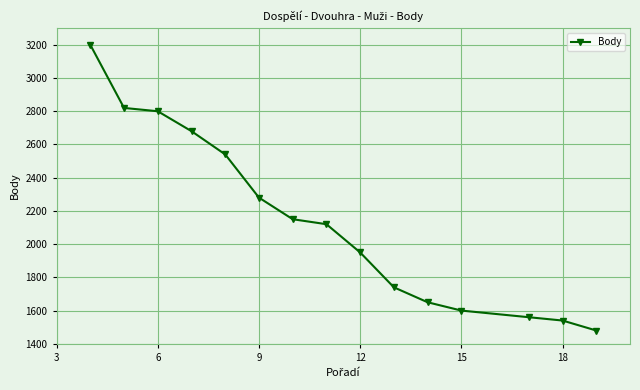

What is the value of the 9th point from the left?

1950